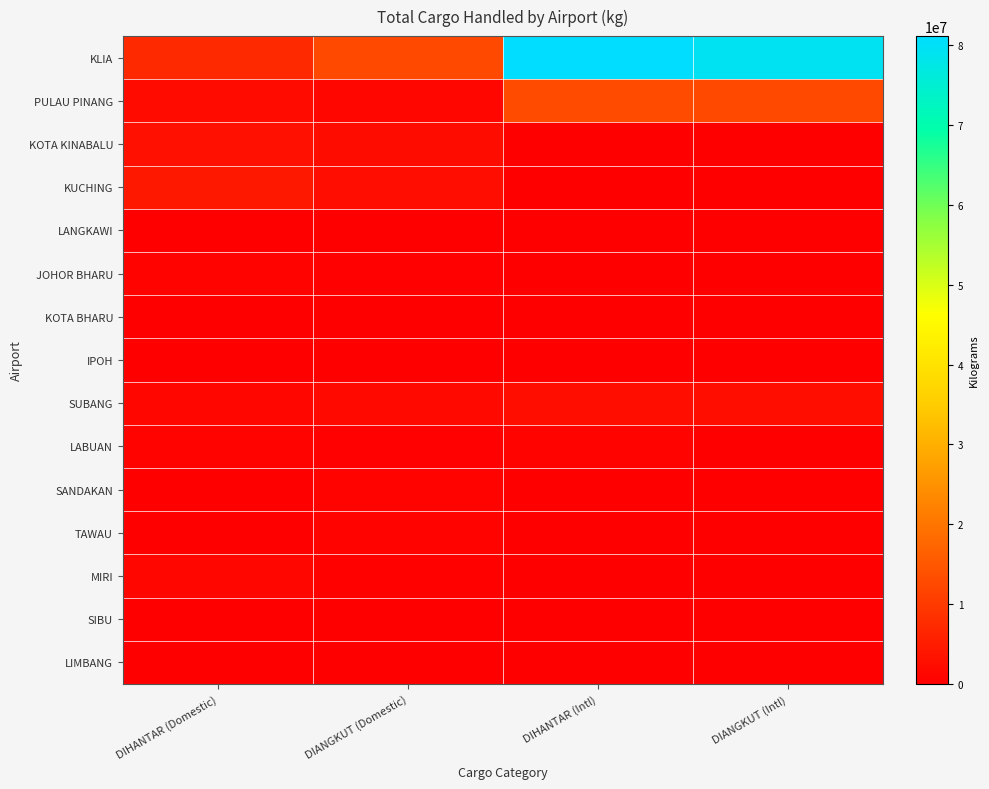

At how many categories does at least one series exceed 14121755?

2